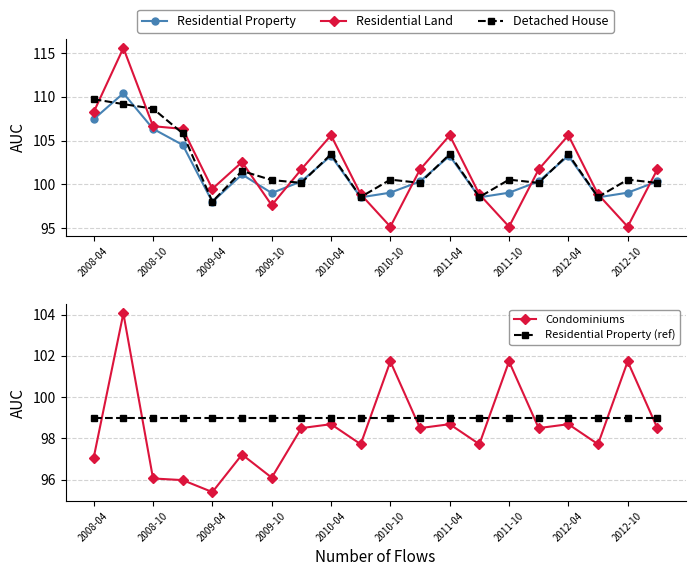

In Residential Property, how many points are lower than both neighbors (excluding endpoints)?

5